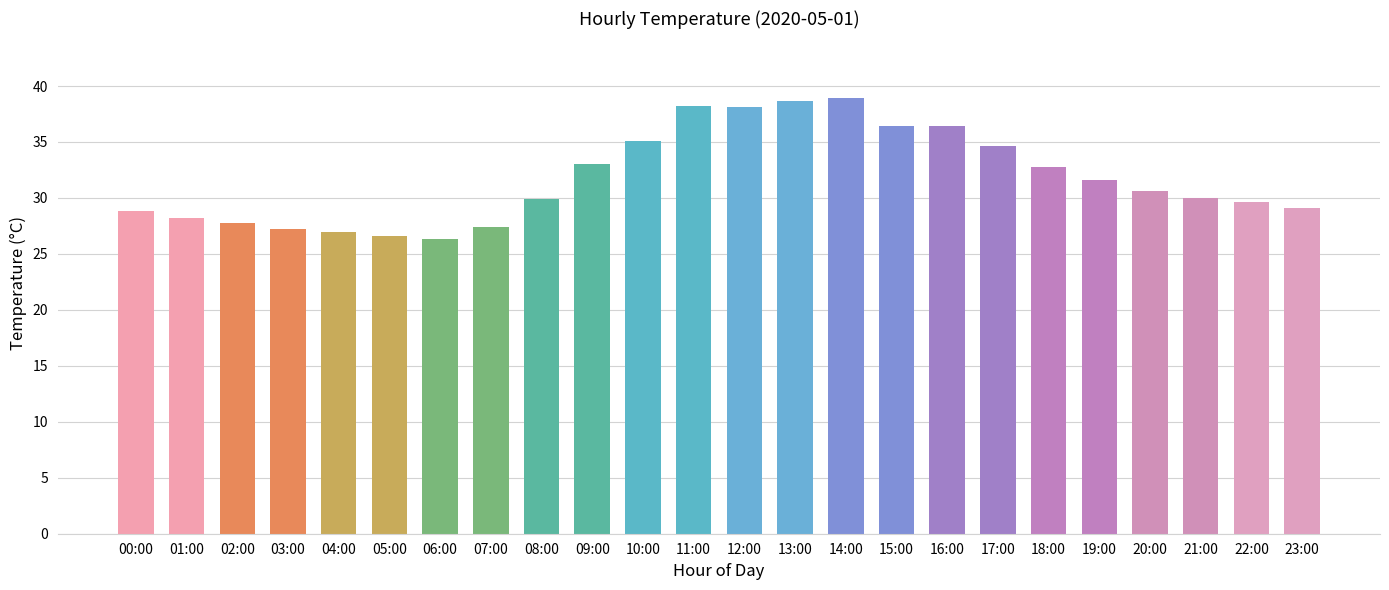

What is the maximum value shown in the chart?

38.9